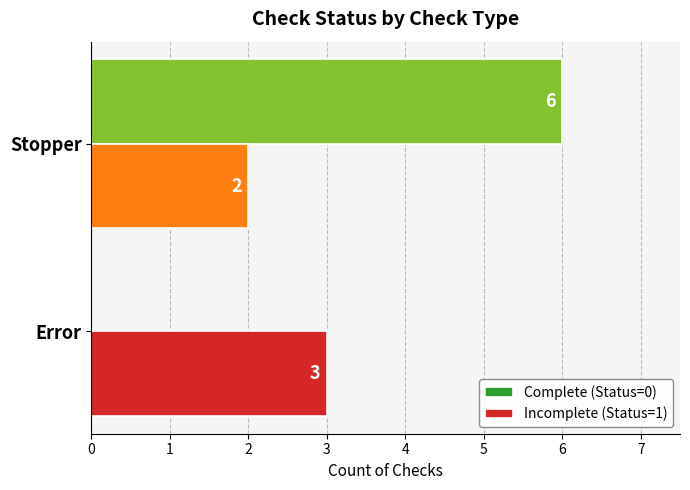

The Incomplete (Status=1) series shows 3 at Error. True or false?

True